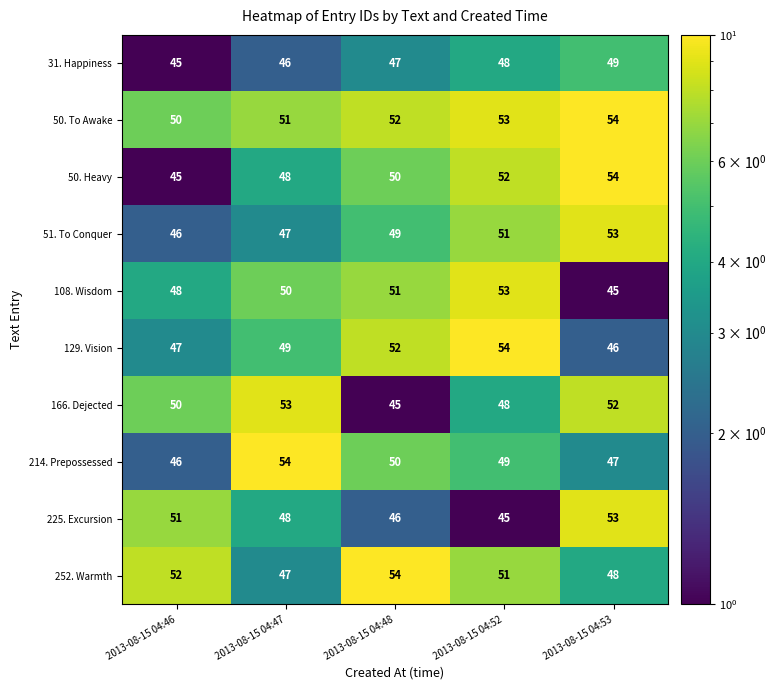

Which series has the largest total across all categories?

50. To Awake